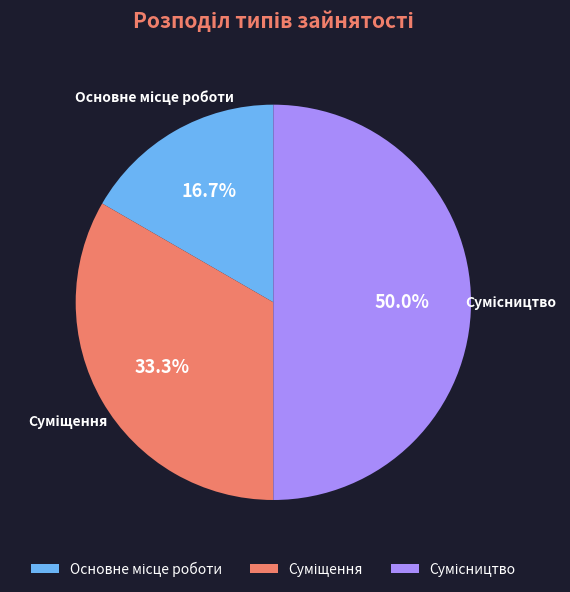

How many segments does this pie chart have?

3